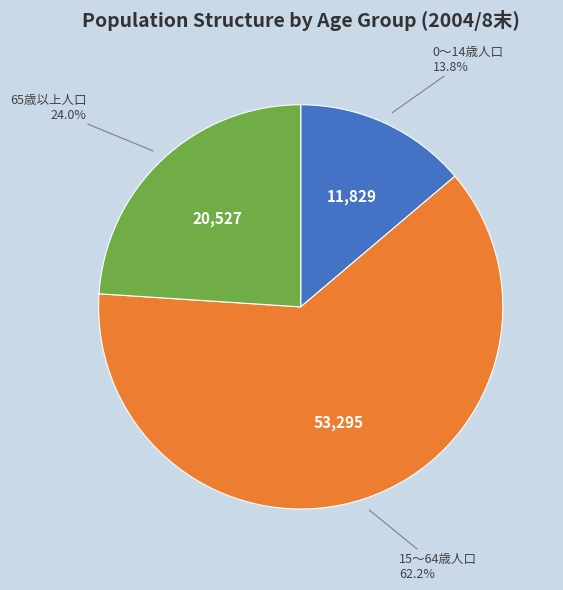

Does 65歳以上人口 account for over 50% of the chart?

No